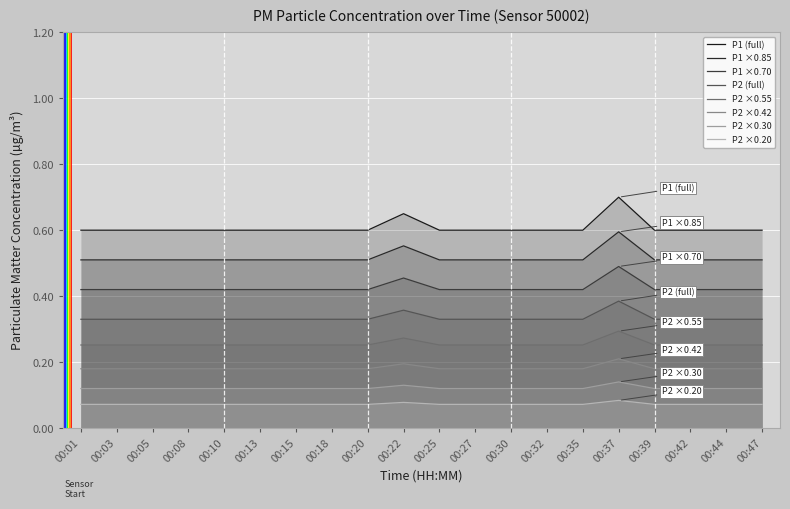

How many series are shown in this chart?

8